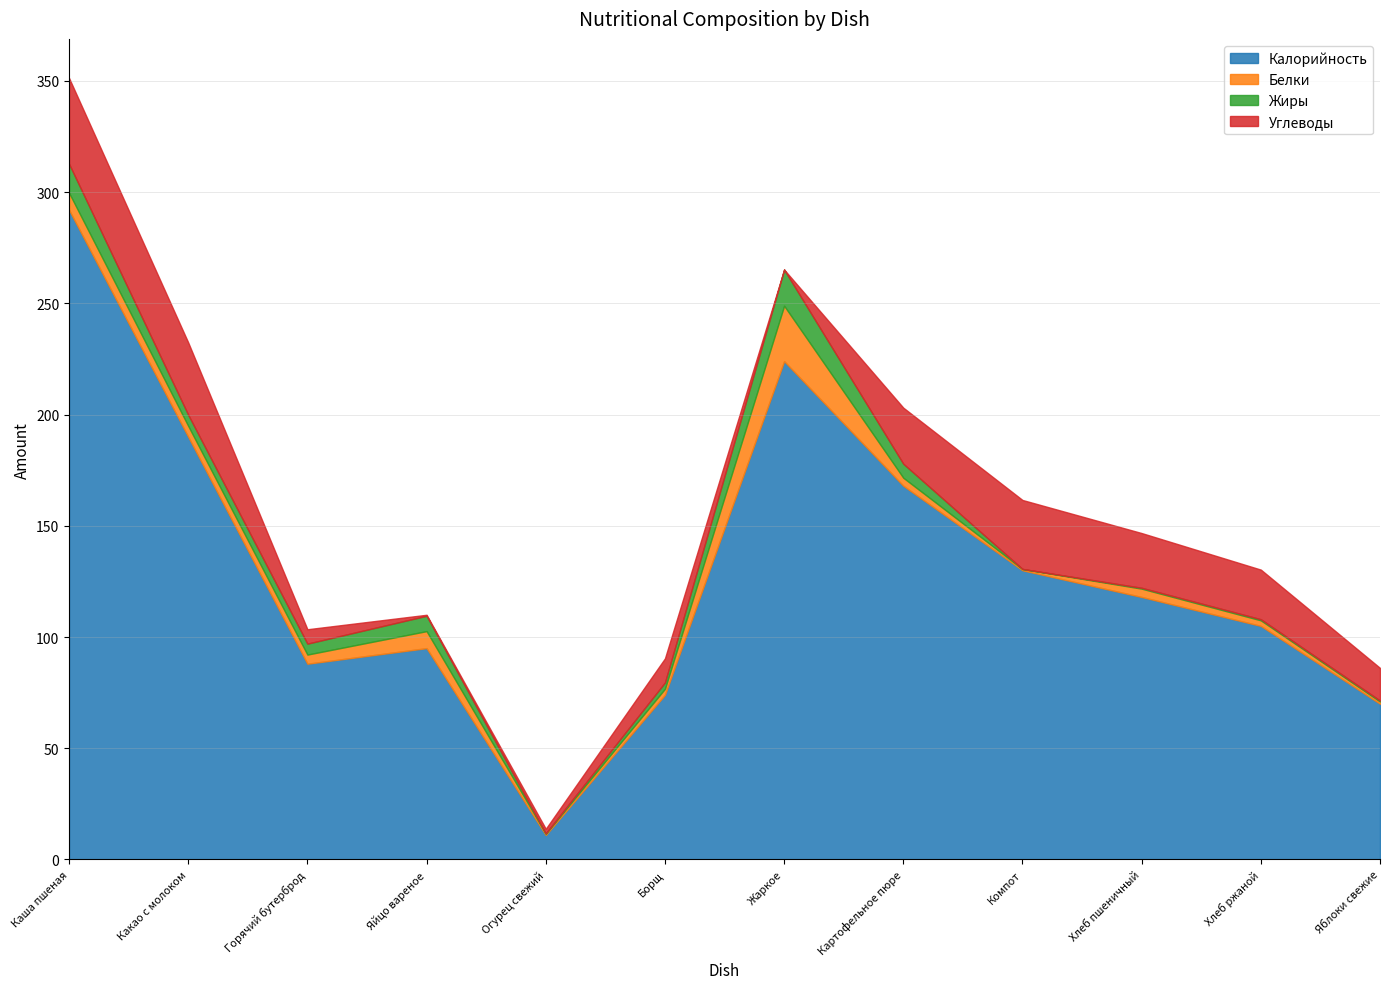

The value of Жиры at Картофельное пюре is 9.6. True or false?

False